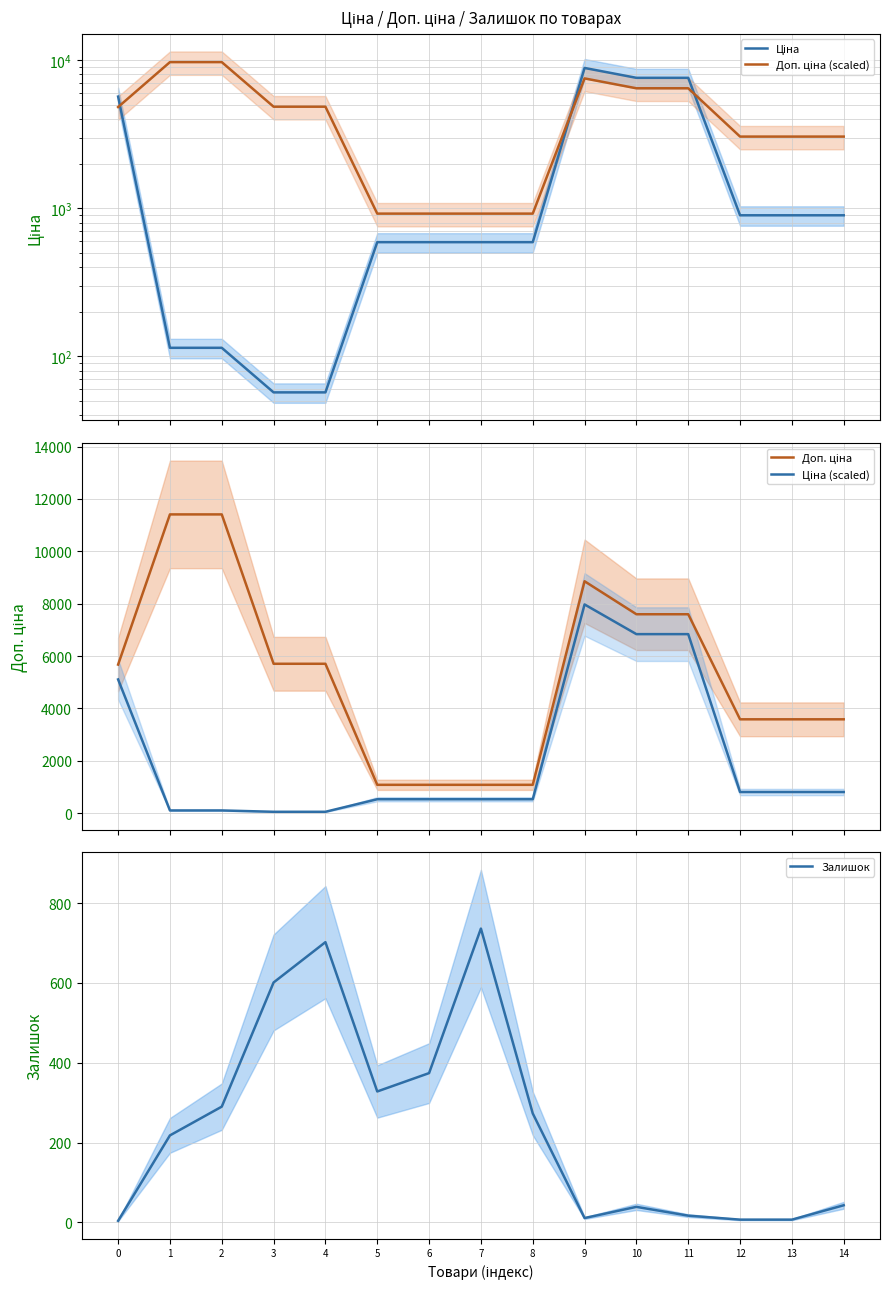

At which category does Залишок reach its first local valley?

5